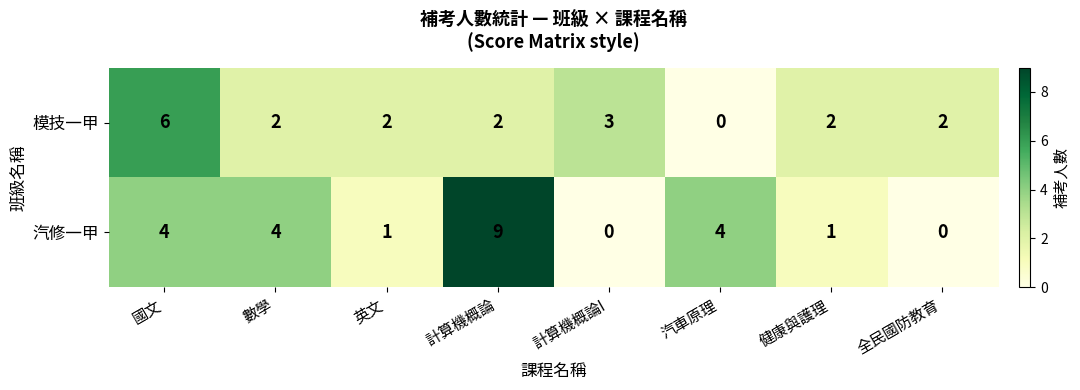

Rank the series by their average value, from highest to lowest.

汽修一甲, 模技一甲